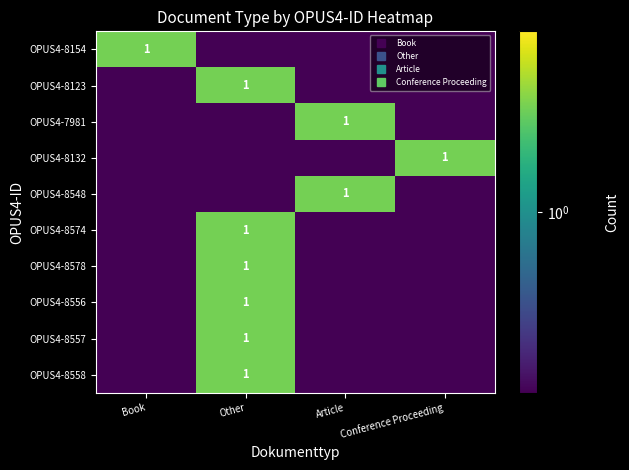

List the series in order of their peak value, highest first.

OPUS4-8154, OPUS4-8123, OPUS4-7981, OPUS4-8132, OPUS4-8548, OPUS4-8574, OPUS4-8578, OPUS4-8556, OPUS4-8557, OPUS4-8558